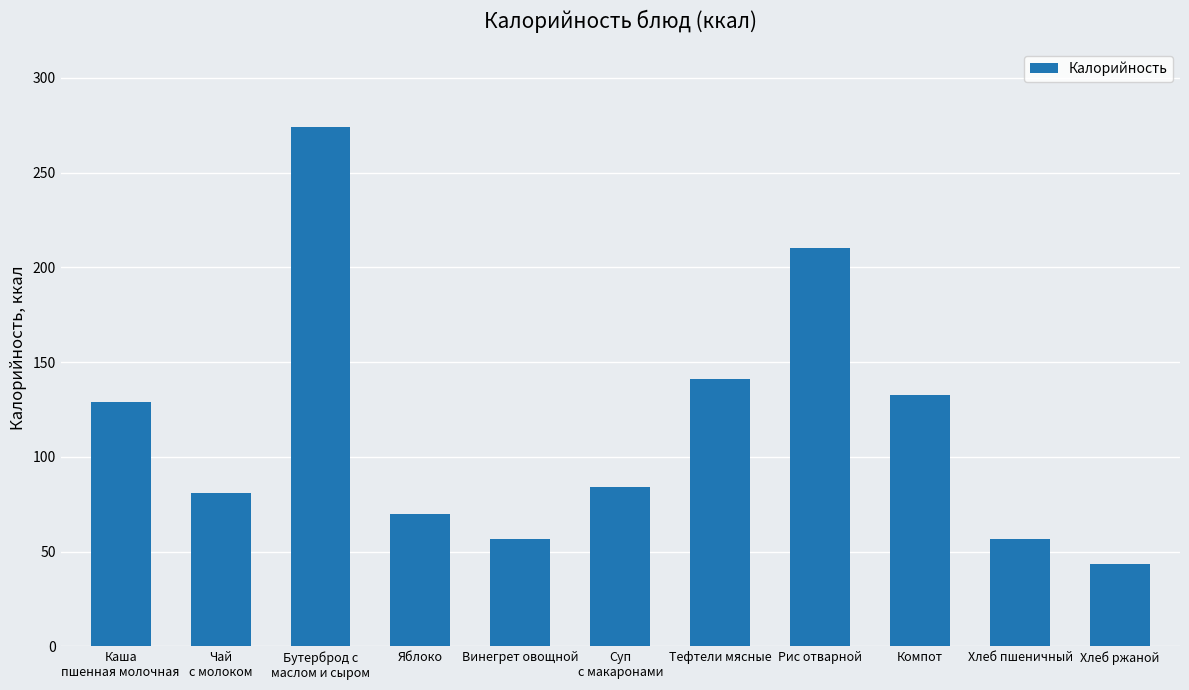

How many data points are less than 84?

5